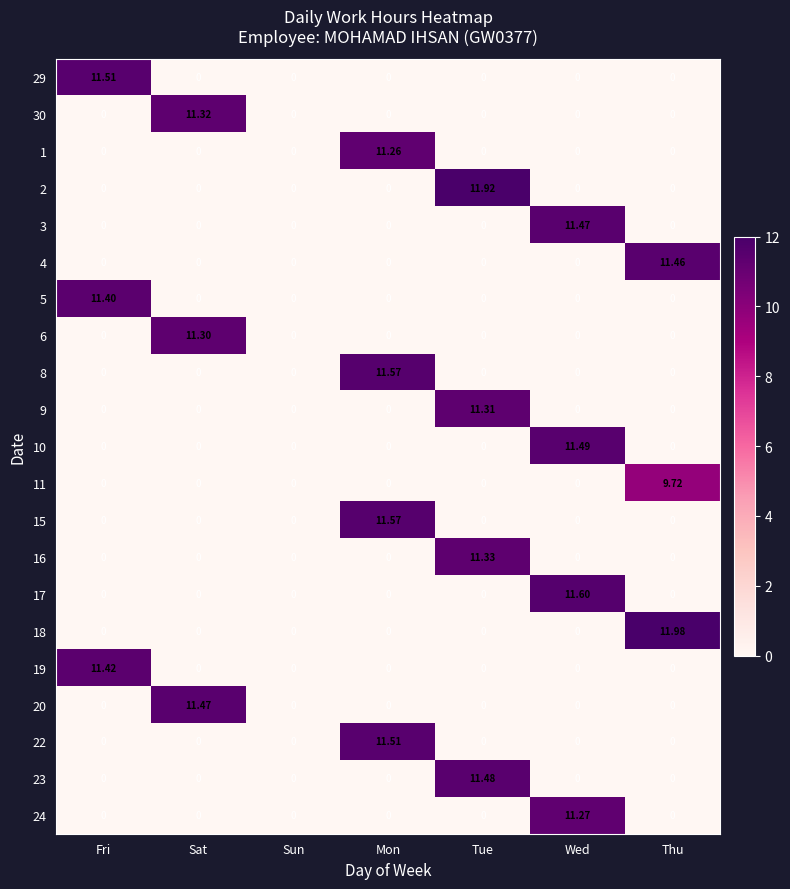

At which category is the sum across all series the highest?

Tue